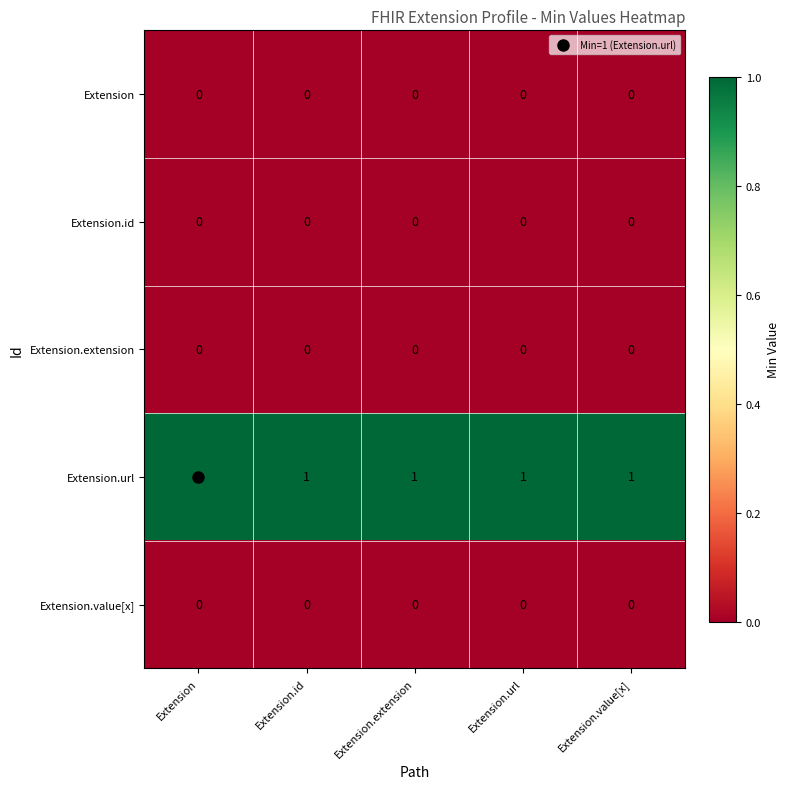

Which series has the largest total across all categories?

Extension.url